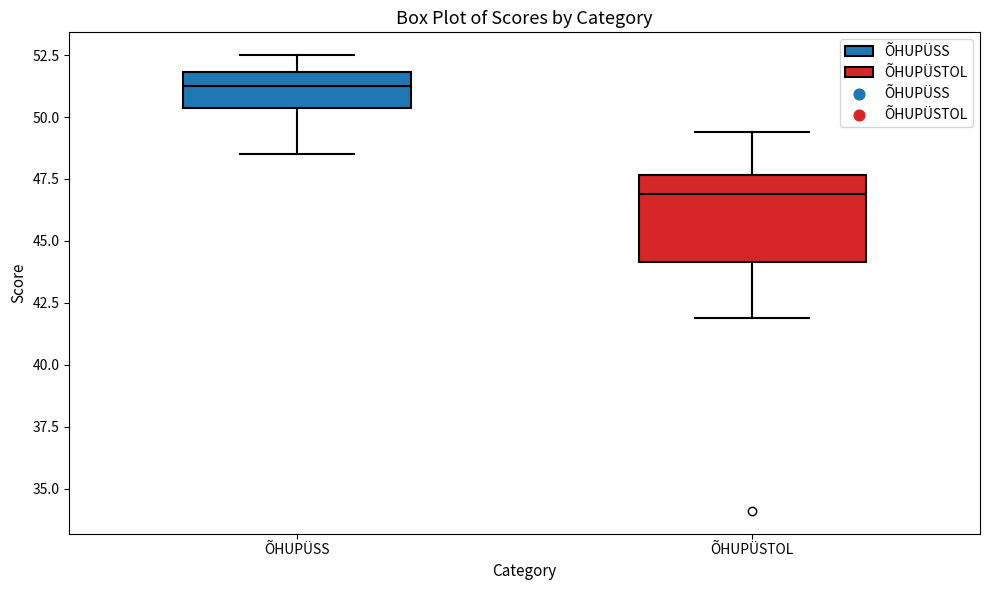

Reading left to right, read every box against the y-axis: the position of its median line, the range the box covers, and the ends of its whiskers. The values are not printed on the chart, so give them approximately, as read against the axis.

ÕHUPÜSS: median 51.5, box 50.5 to 52.0, whiskers 48.5 to 52.5
ÕHUPÜSTOL: median 47.0, box 44.0 to 47.5, whiskers 42.0 to 49.5